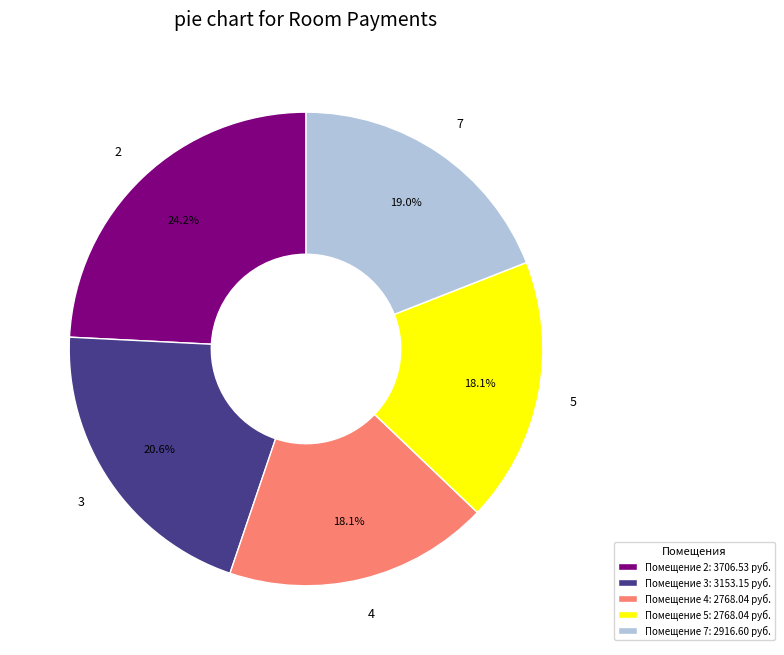

Between Помещение 3: 3153.15 руб. and Помещение 4: 2768.04 руб., which is larger?

Помещение 3: 3153.15 руб.